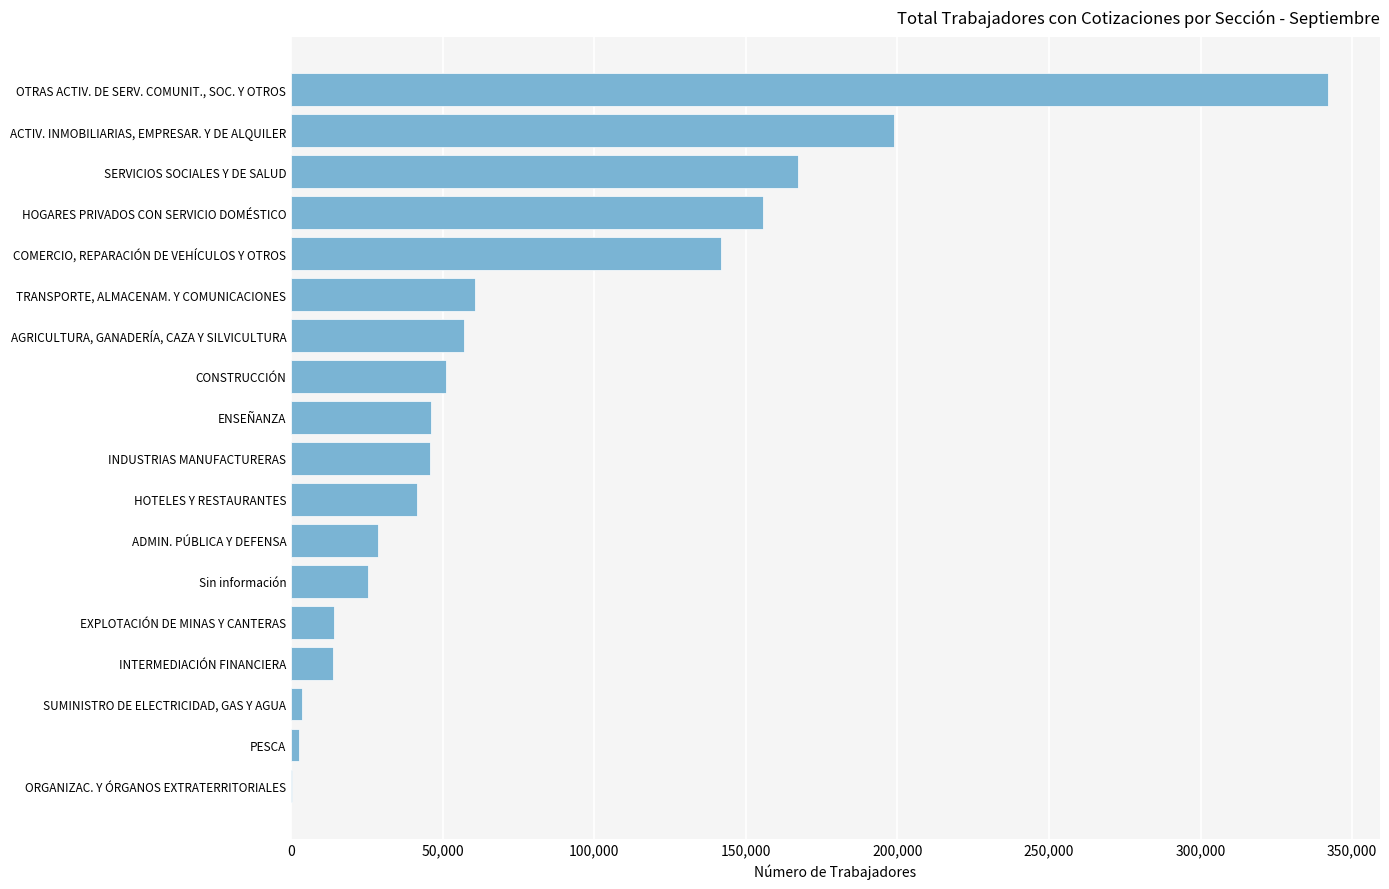

Which has a higher value, INTERMEDIACIÓN FINANCIERA or COMERCIO, REPARACIÓN DE VEHÍCULOS Y OTROS?

COMERCIO, REPARACIÓN DE VEHÍCULOS Y OTROS